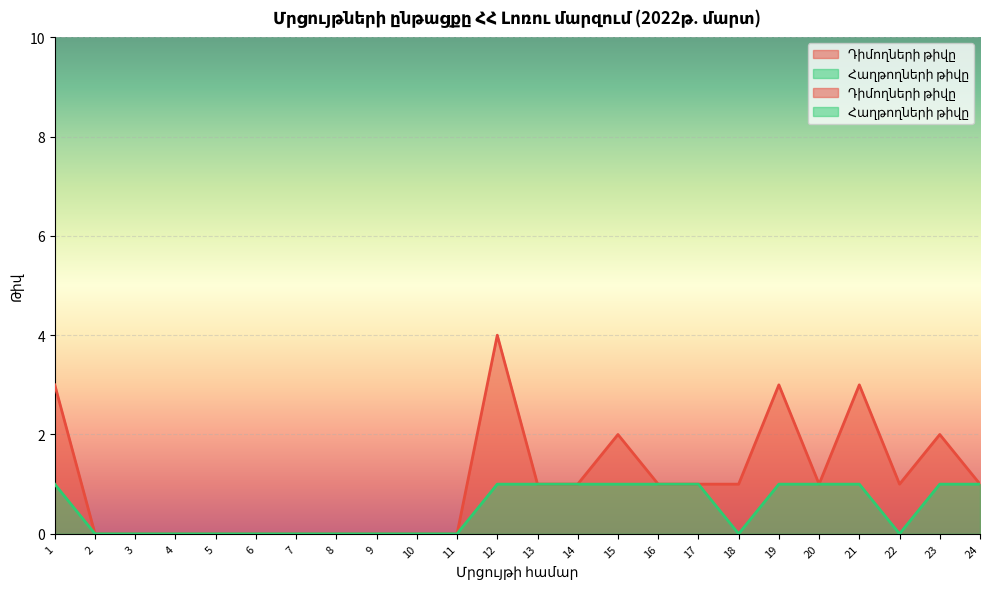

What is the maximum value shown in the chart?

4